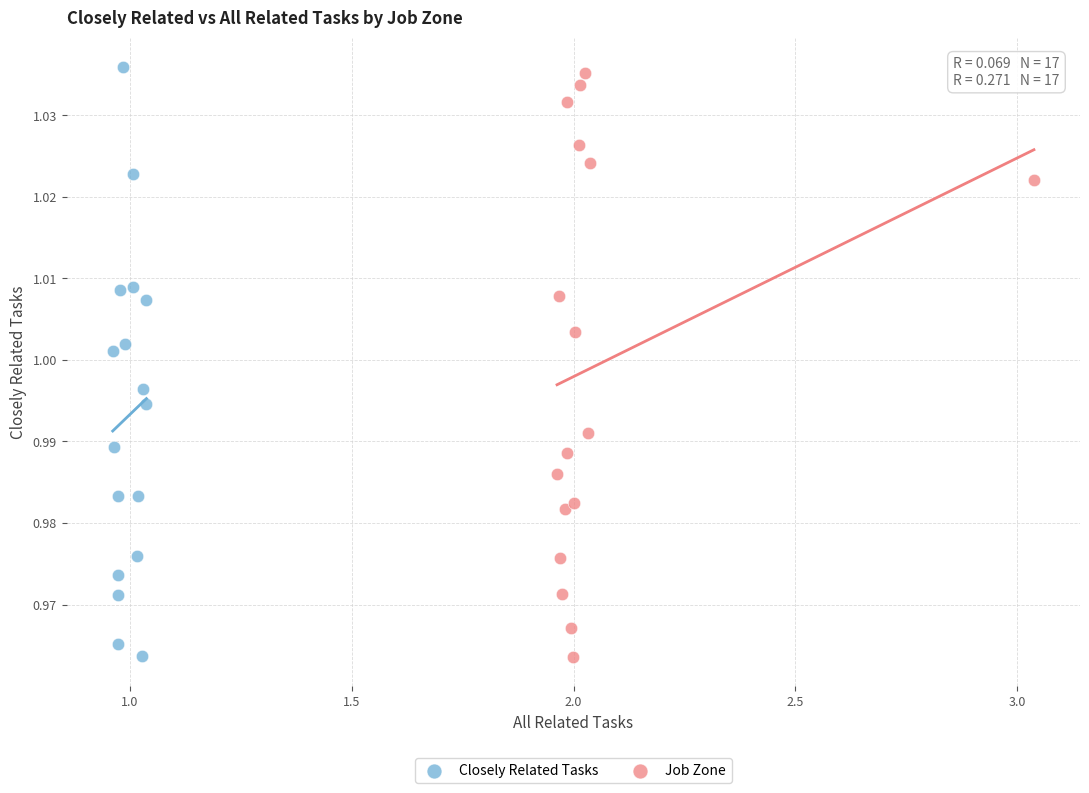

What are all the series names shown in the legend?

Closely Related Tasks, Job Zone